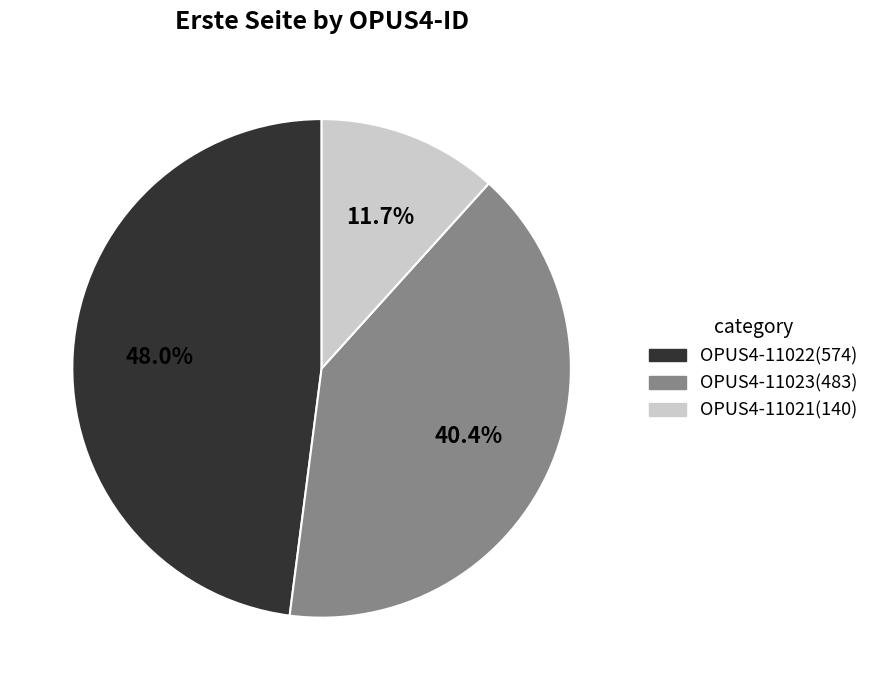

Which slice is the largest?

OPUS4-11022